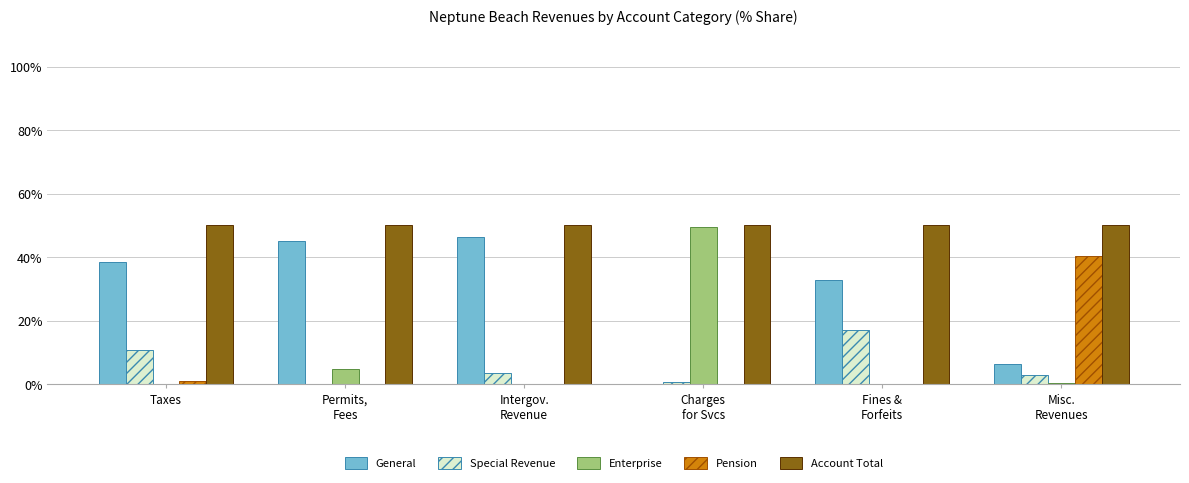

True or false: General has a value of 9.2 at Taxes.

False